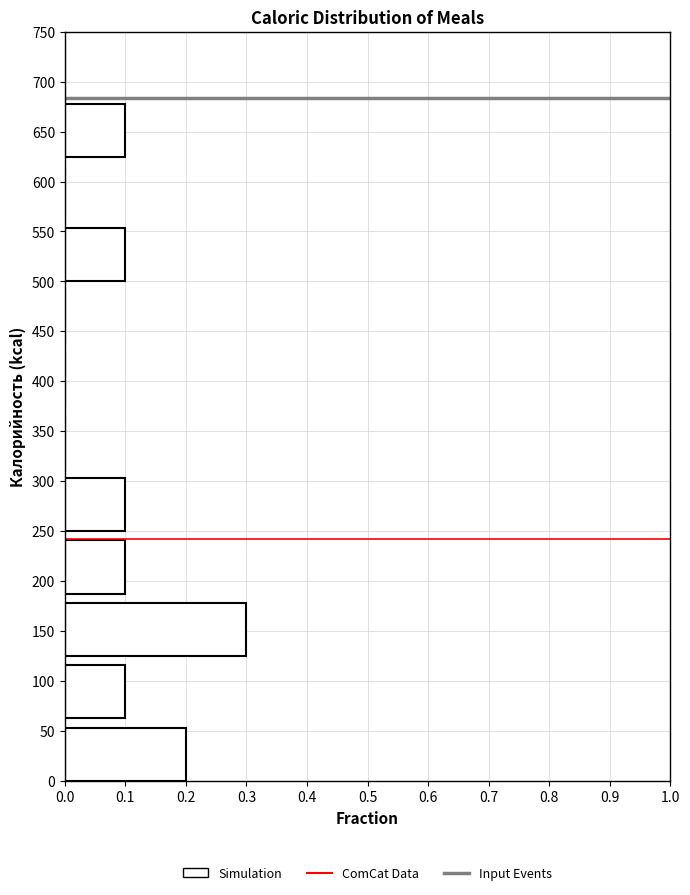

Over which range of the y-axis is the bar longest?

125.0 to 187.5